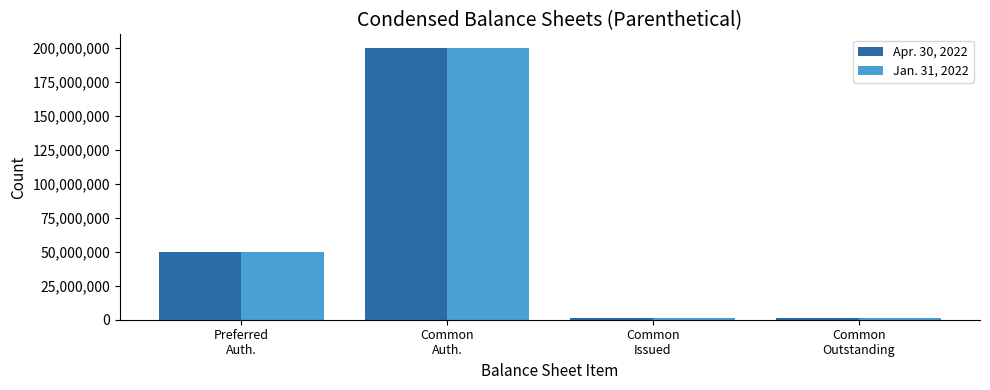

Reading right to left, what are all the values shown in this chart?

Apr. 30, 2022: 1233853	1233853	200000000	50000000
Jan. 31, 2022: 1233853	1233853	200000000	50000000